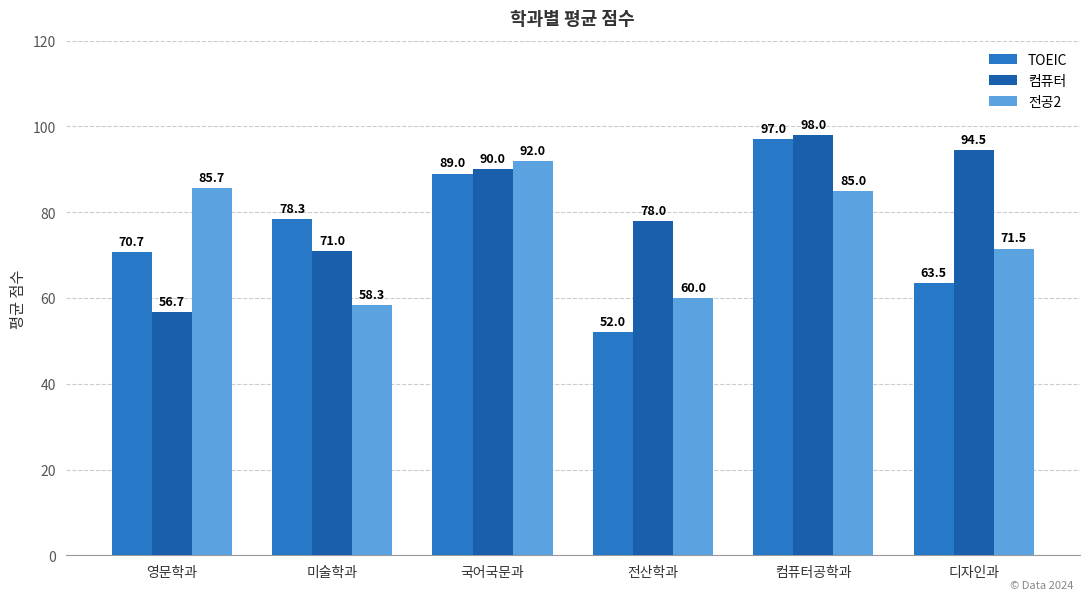

Reading right to left, transcribe all the data shown in this chart.

TOEIC: 63.5	97.0	52.0	89.0	78.3	70.7
컴퓨터: 94.5	98.0	78.0	90.0	71.0	56.7
전공2: 71.5	85.0	60.0	92.0	58.3	85.7